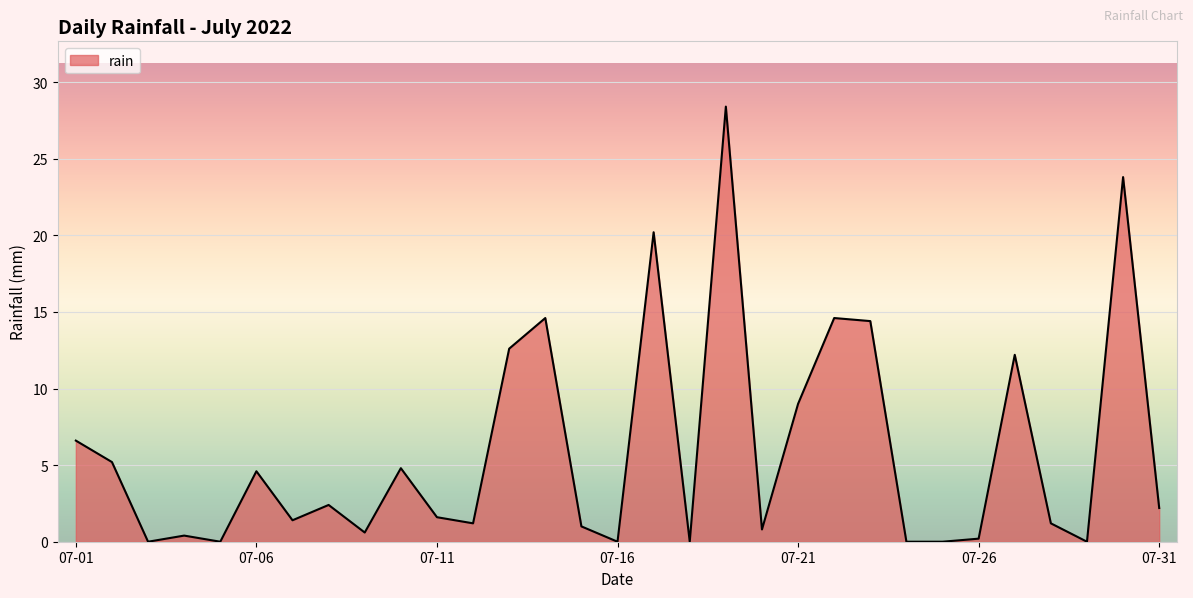

What is the maximum value shown in the chart?

28.4